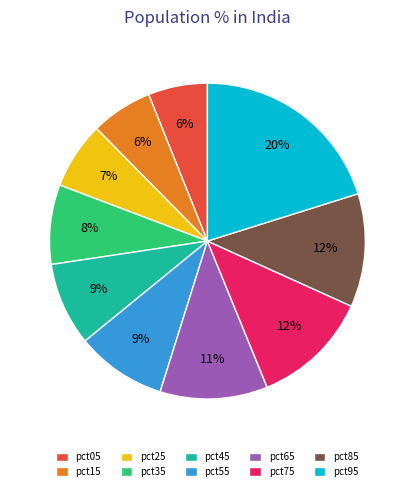

Count the number of slices in the pie.

10